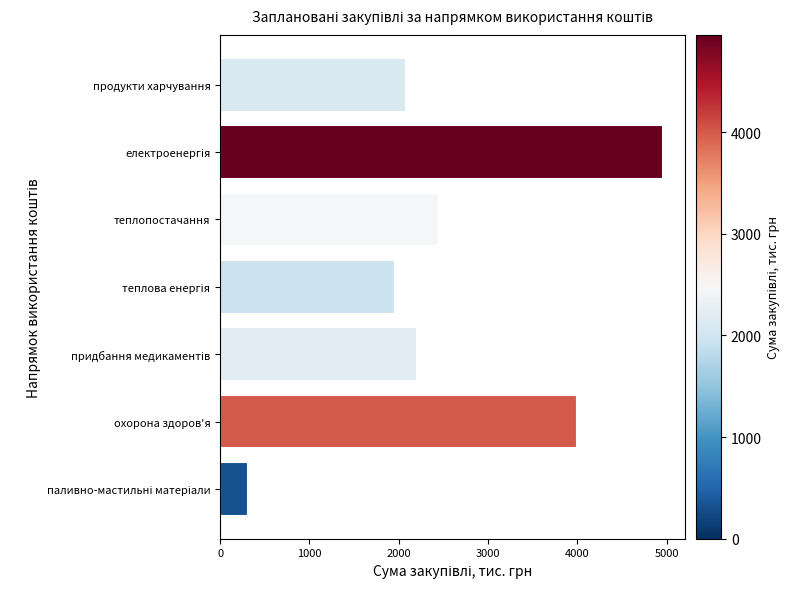

Is it true that the value at теплопостачання is 3209.2?

False